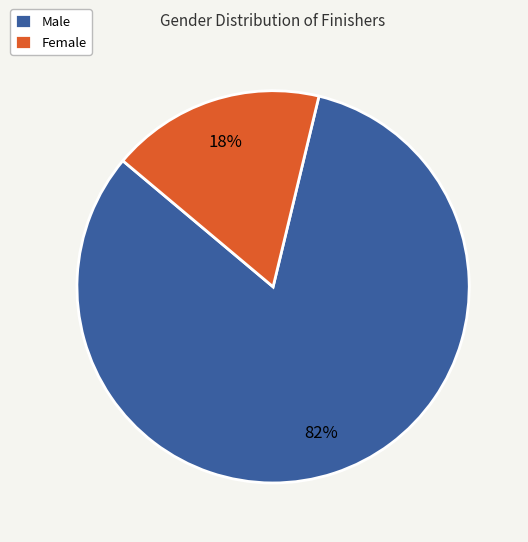

Between Male and Female, which is larger?

Male